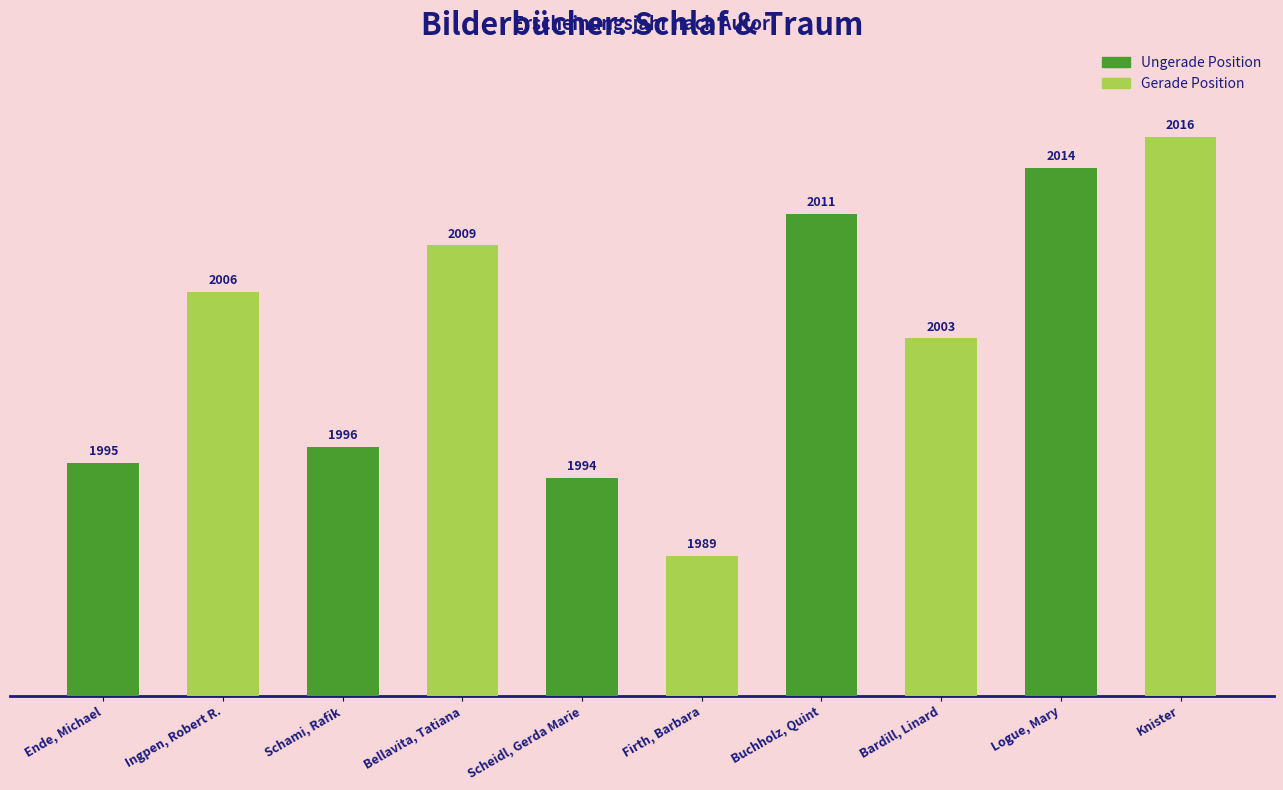

What is the value of the 7th bar from the left?

2011